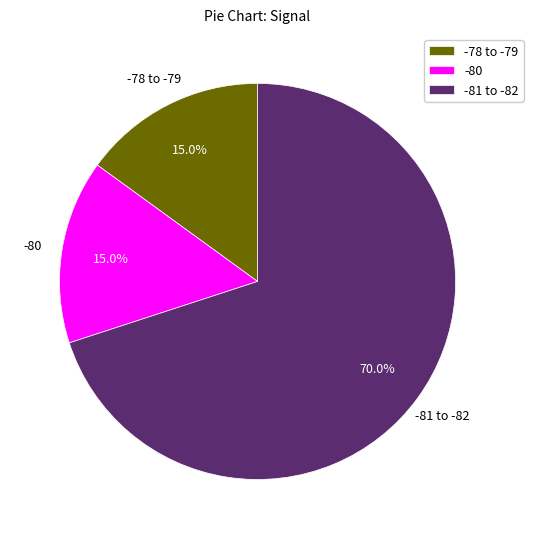

Approximately how many times larger is the value at -78 to -79 compared to -80?

1.0